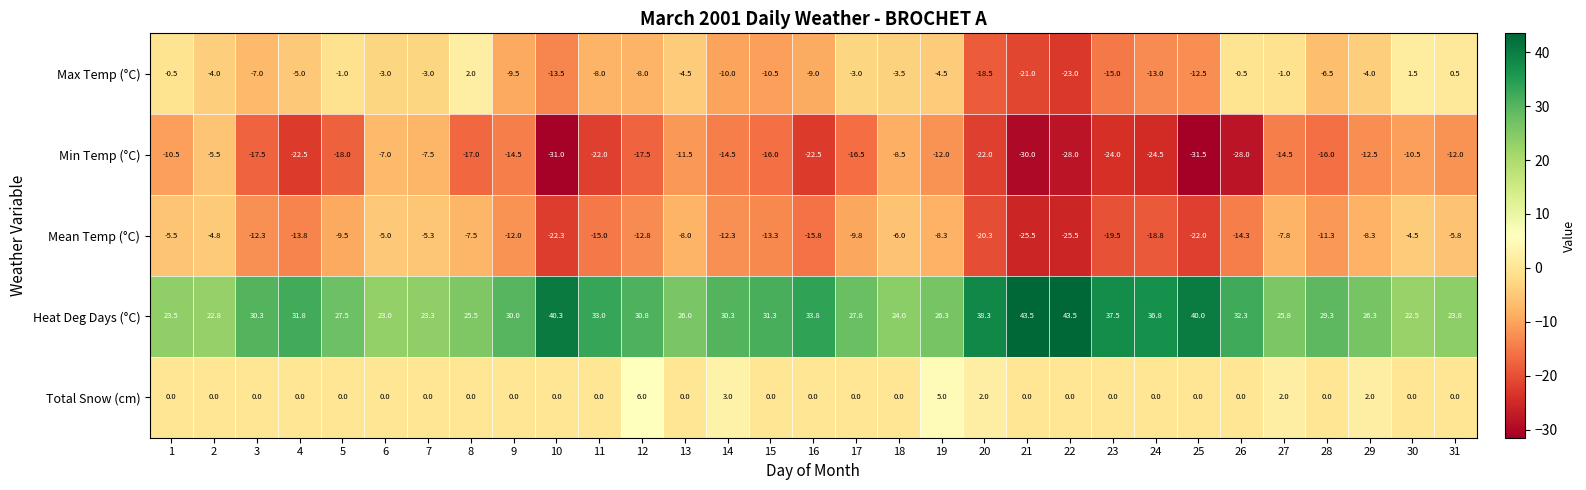

Count the number of data series in this chart.

5